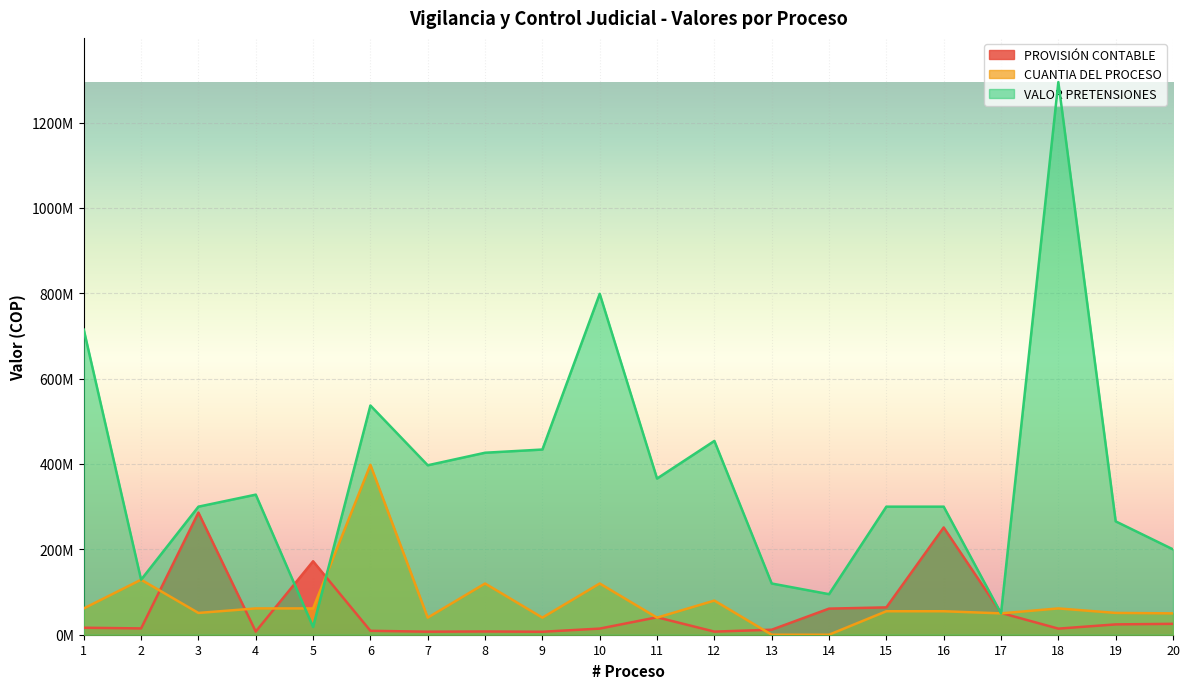

The VALOR PRETENSIONES series shows 50000000 at 17. True or false?

True